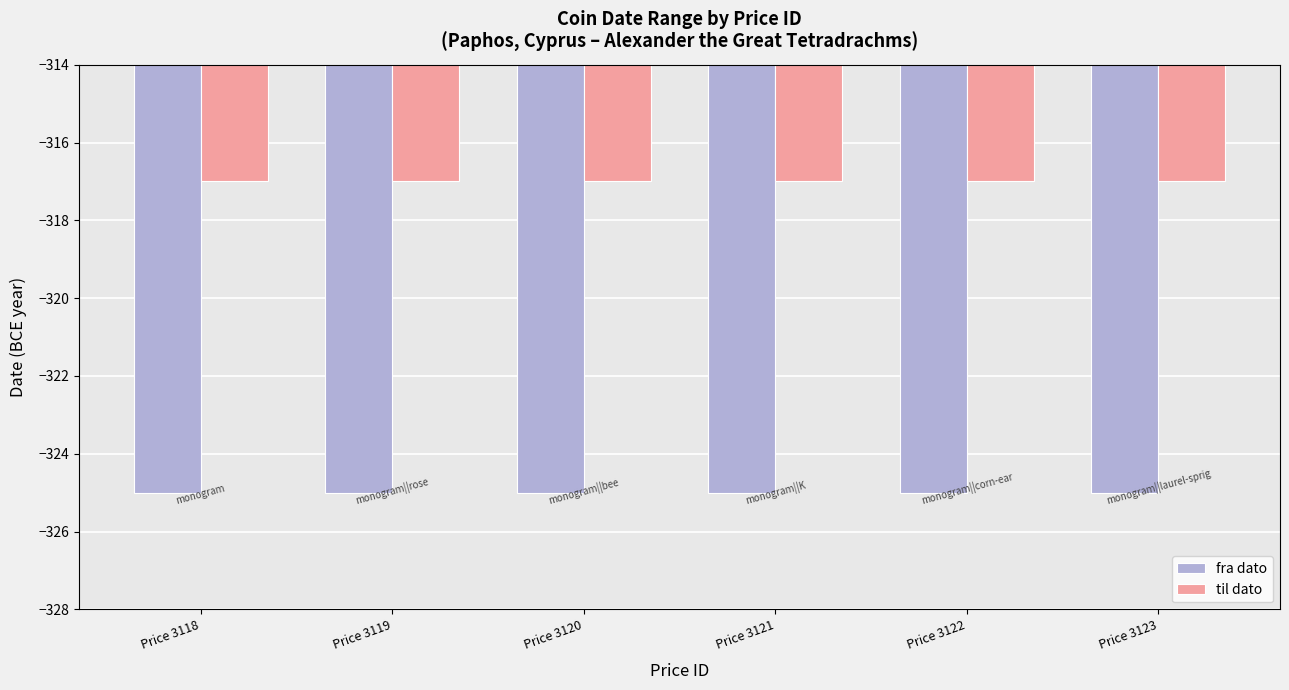

True or false: fra dato has a value of -325 at Price 3123.

True